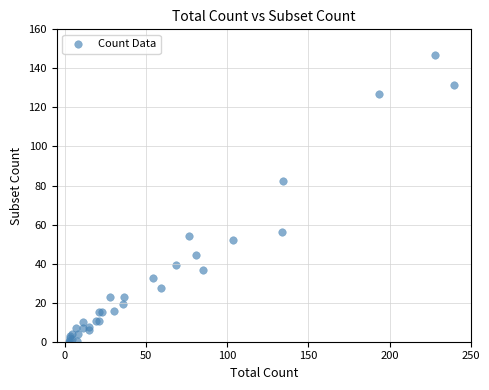

What Y value in the scatter plot is closest to 72?

82.3